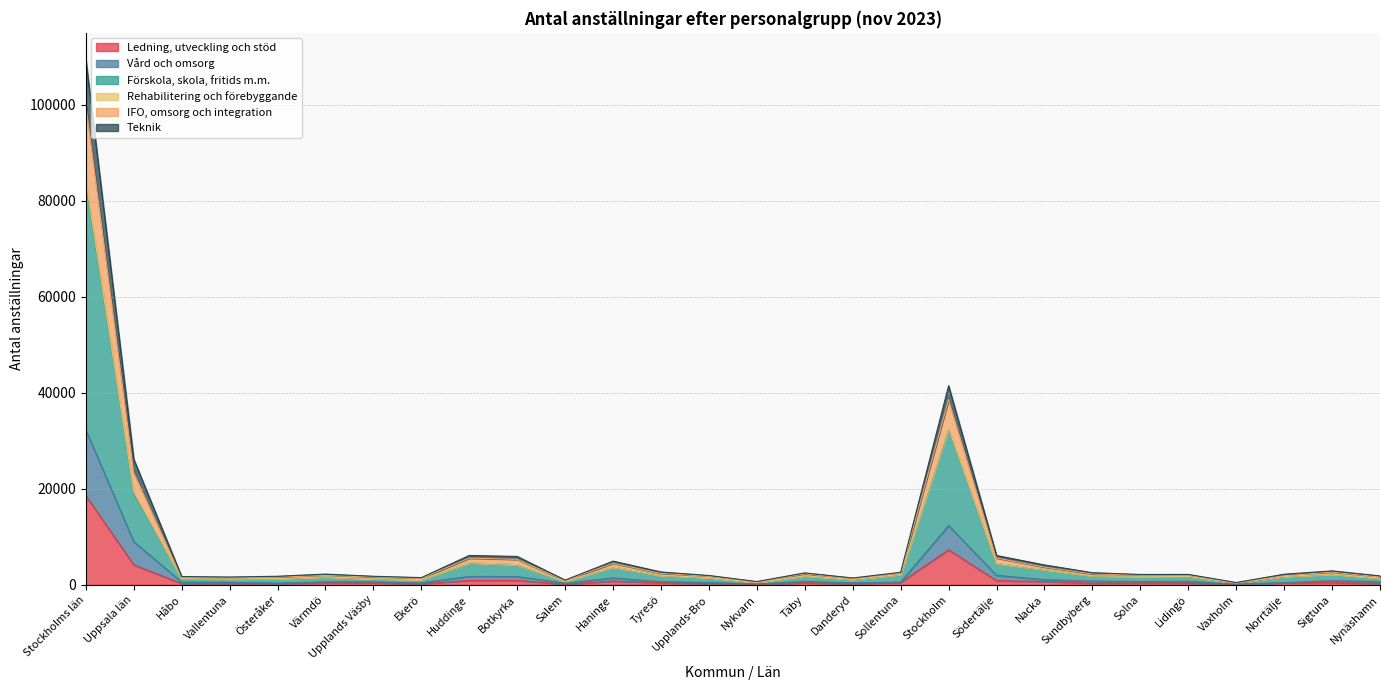

Where does the Förskola, skola, fritids m.m. series first go above 1769?

Stockholms län